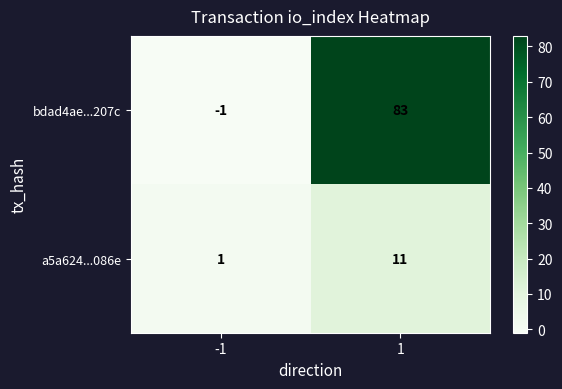

What is the sum of the bdad4ae...207c values at -1 and 1?

82